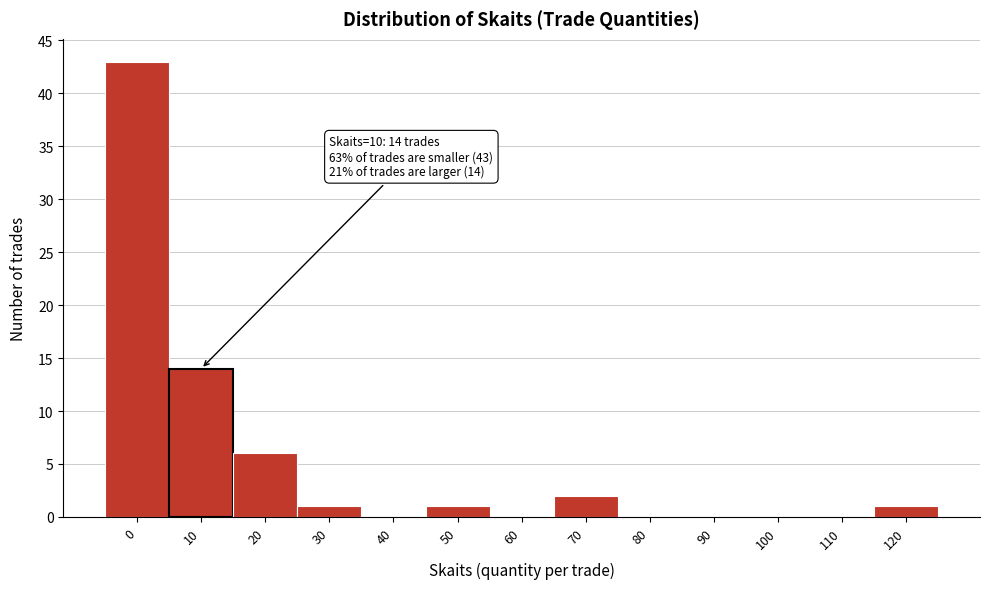

Reading left to right, list all the values displayed in this chart.

0=43	10=14	20=6	30=1	40=0	50=1	60=0	70=2	80=0	90=0	100=0	110=0	120=1